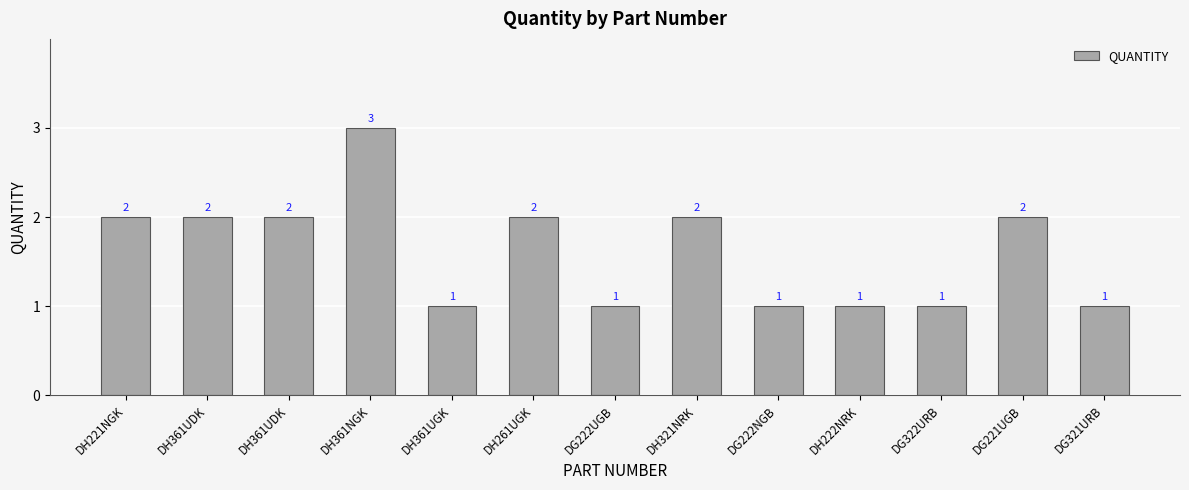

Rank the categories by value from lowest to highest.

DH361UGK, DG222UGB, DG222NGB, DH222NRK, DG322URB, DG321URB, DH221NGK, DH361UDK, DH361UDK, DH261UGK, DH321NRK, DG221UGB, DH361NGK